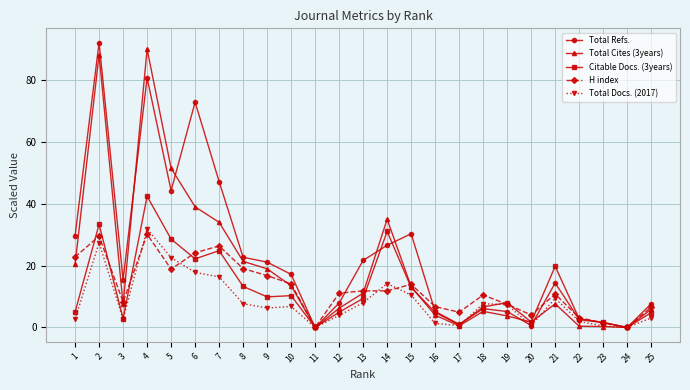

Which series ends up on top after the final intersection of H index and Total Refs.?

Total Refs.